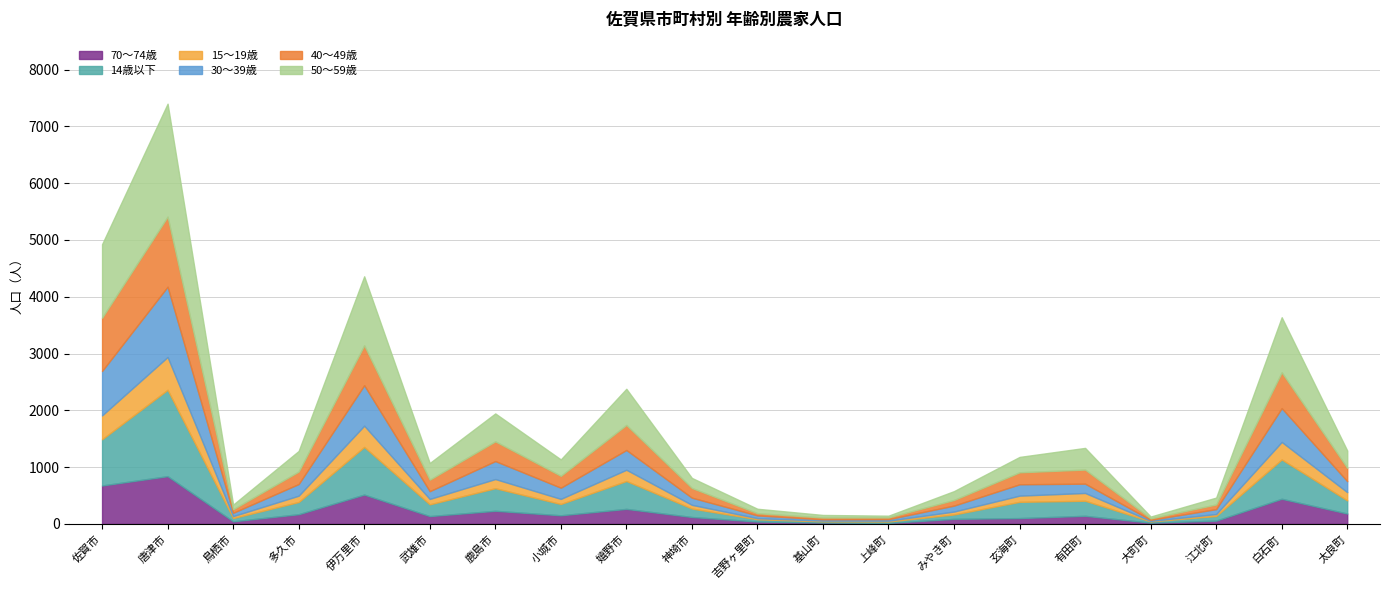

Rank the series by their maximum value, from highest to lowest.

50〜59歳, 14歳以下, 30〜39歳, 40〜49歳, 70〜74歳, 15〜19歳